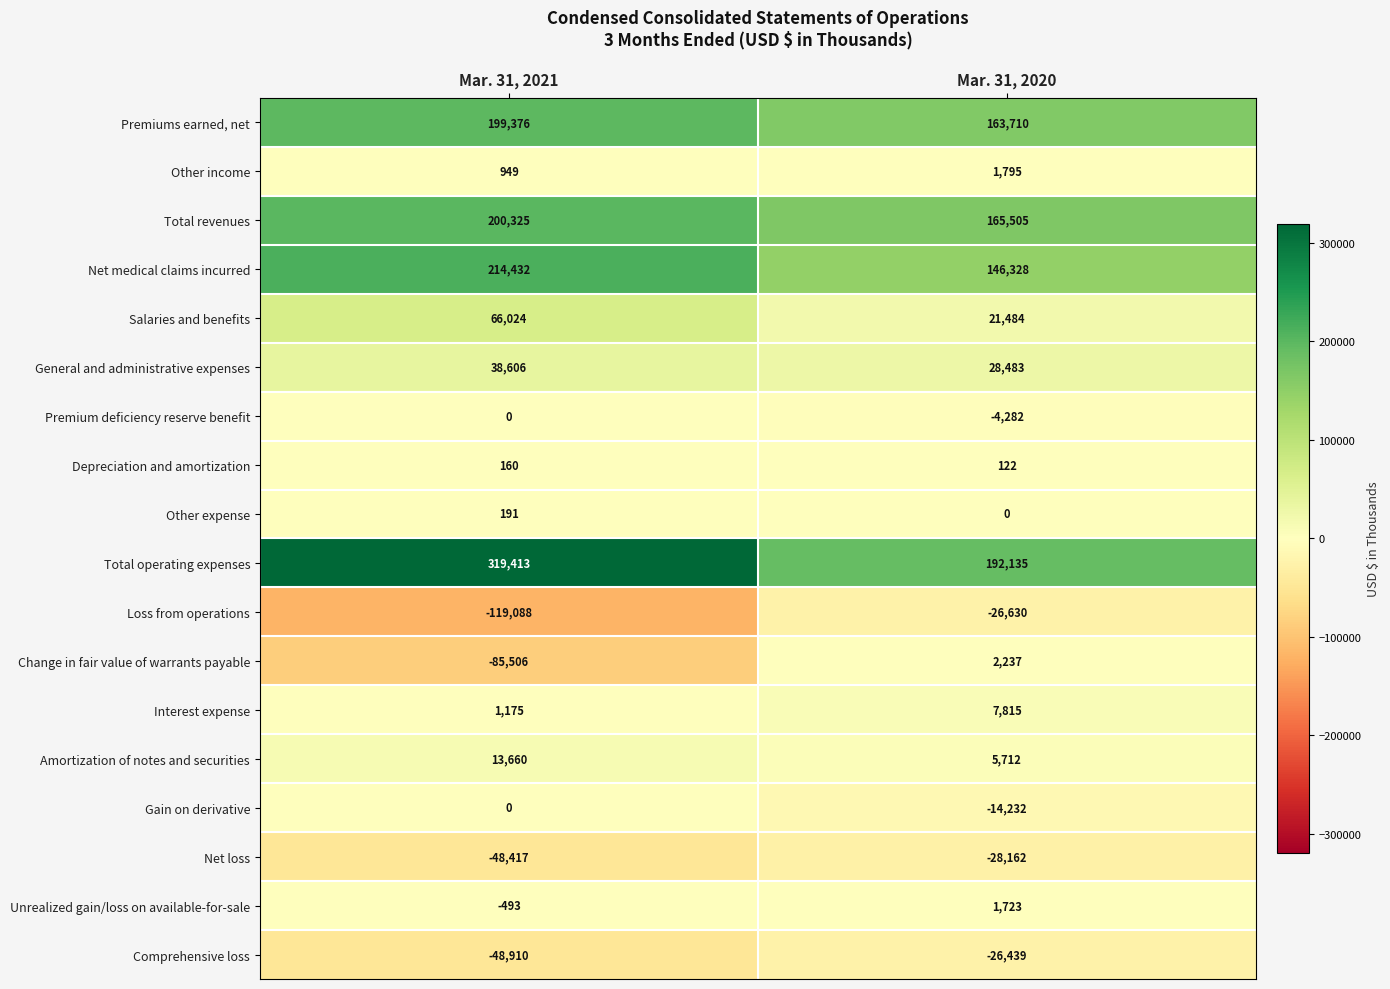

What value does the Total revenues series have at Mar. 31, 2021?

200325